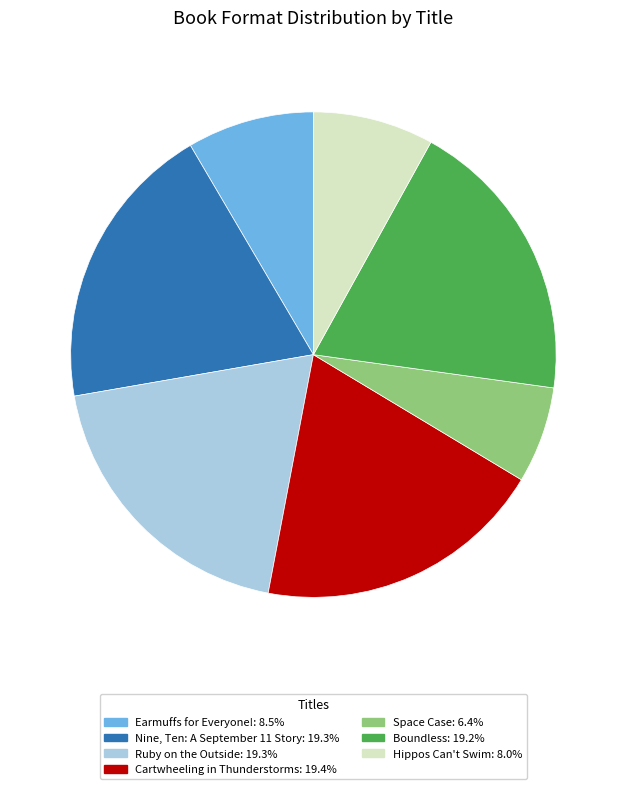

Does Space Case represent more than half of the total?

No